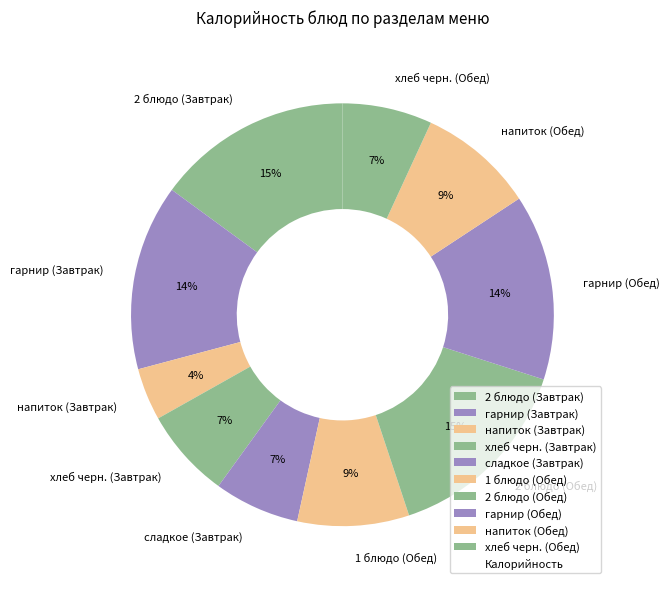

Does 2 блюдо (Обед) account for over 50% of the chart?

No